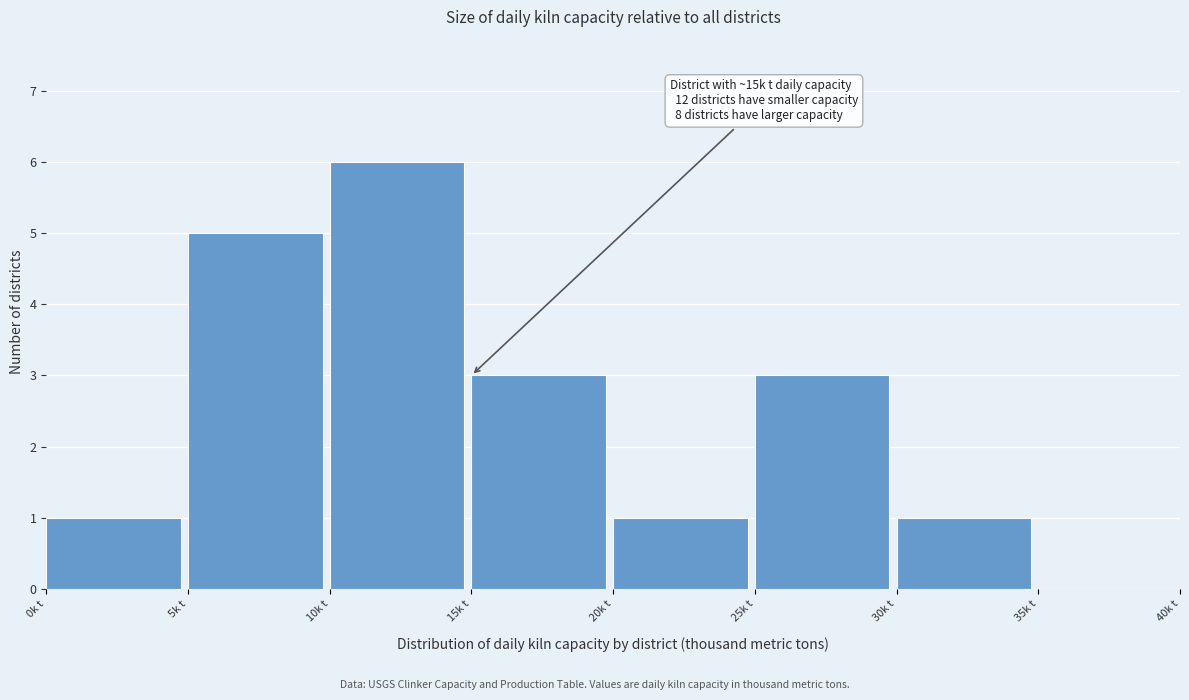

Which range on the x-axis has the tallest bar?

10 to 15